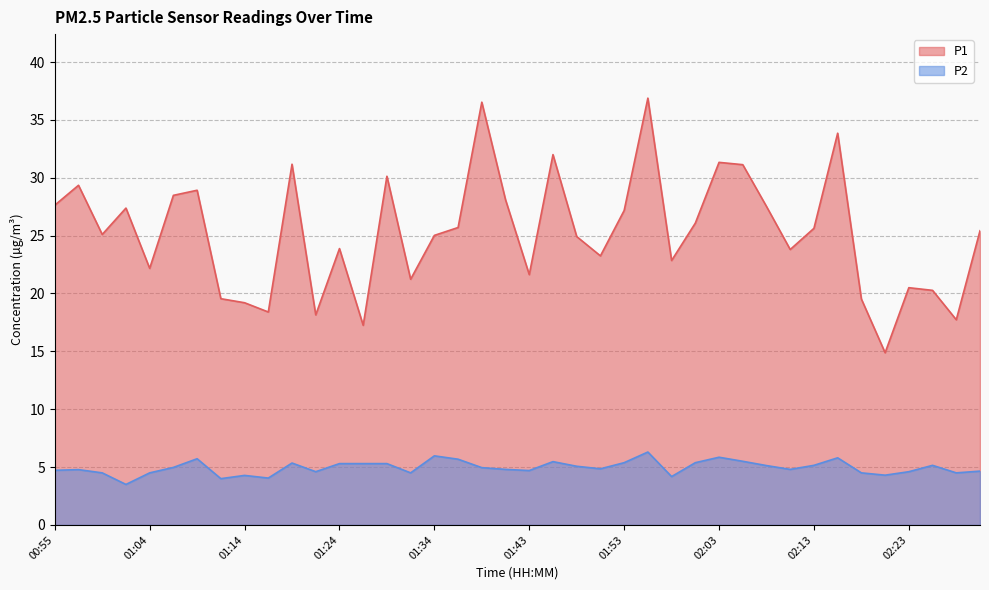

How many values in the P2 series are below 4?

1